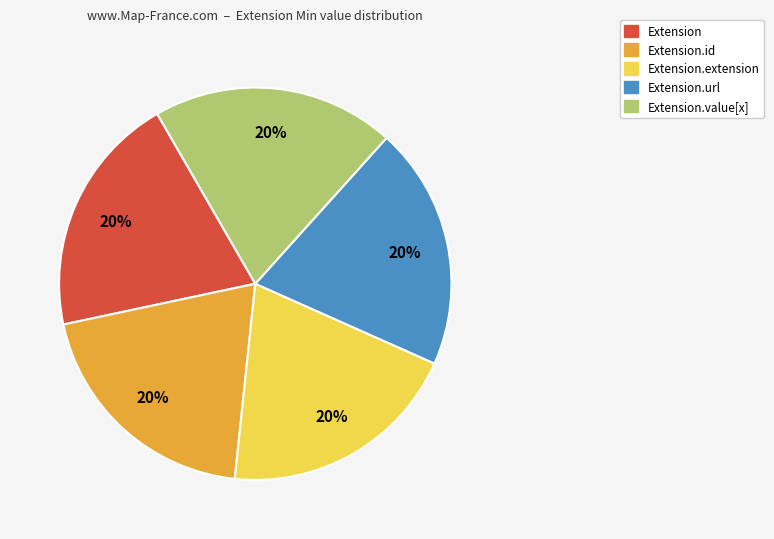

Does any single category account for the majority?

No